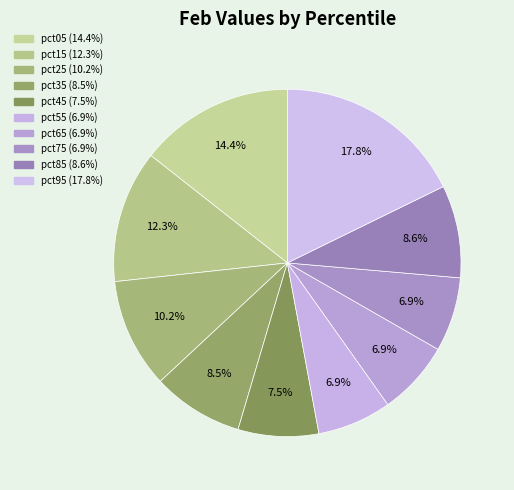

What portion of the pie excludes pct45?

92.5%